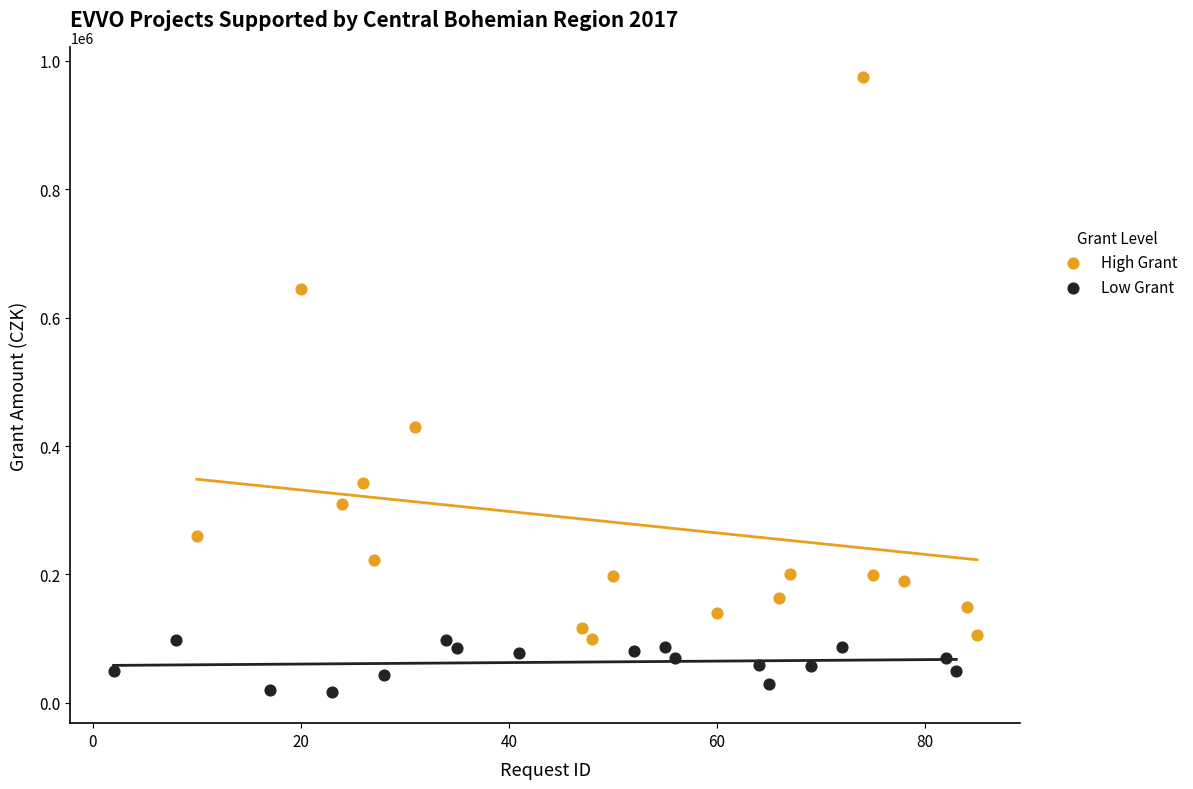

Which series reaches the maximum Y coordinate?

High Grant